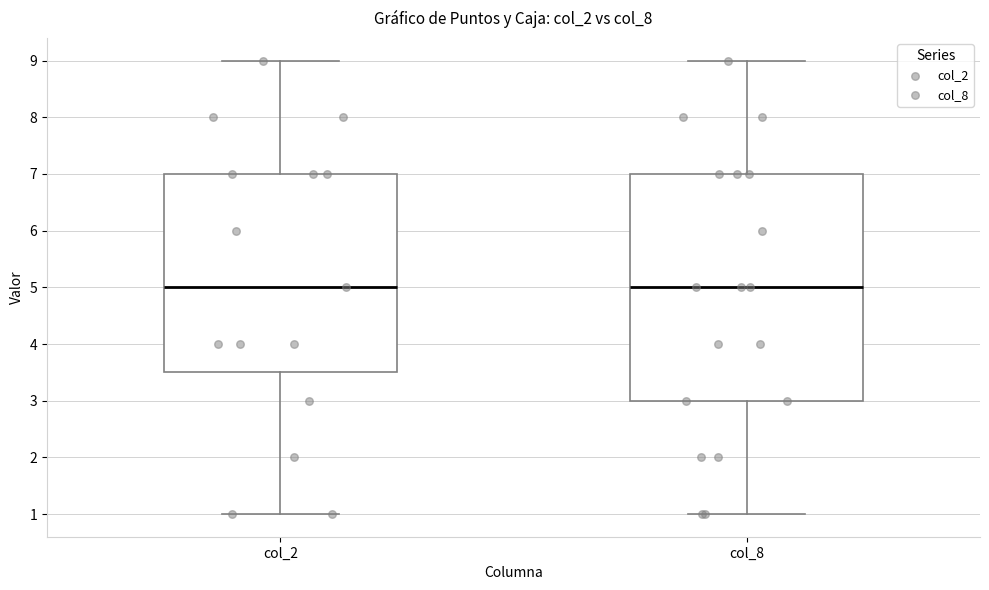

Reading left to right, transcribe this box plot: for each box, give where its median line is, the range the box spans, and where its two whiskers end, as read against the y-axis. The values are not printed on the chart, so give them approximately, as read against the axis.

col_2: median 5.0, box 3.5 to 7.0, whiskers 1.0 to 9.0
col_8: median 5.0, box 3.0 to 7.0, whiskers 1.0 to 9.0